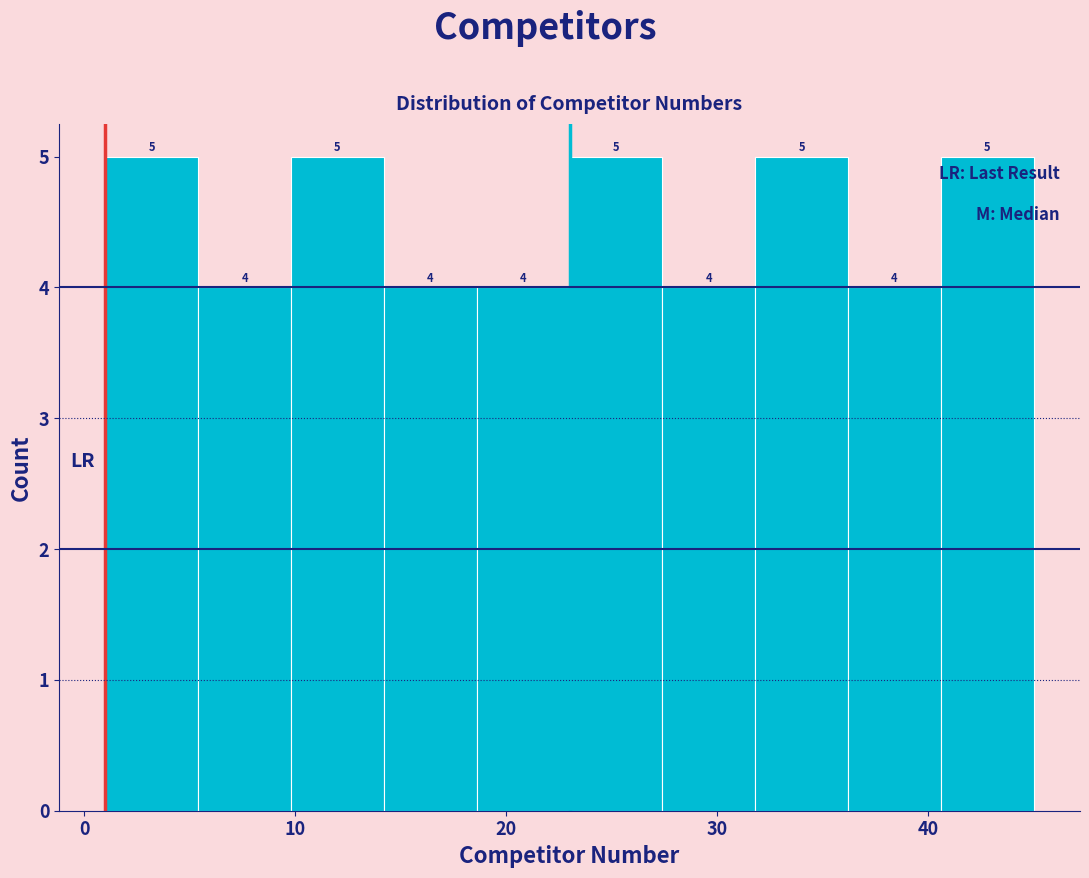

Reading left to right, transcribe this chart: for each bar, give the range it covers on the x-axis and its height. The bar edges are not printed on the chart, so give them approximately, as read against the axis.

1.0 to 5.4: 5
5.4 to 9.8: 4
9.8 to 14.2: 5
14.2 to 18.6: 4
18.6 to 23.0: 4
23.0 to 27.4: 5
27.4 to 31.8: 4
31.8 to 36.2: 5
36.2 to 40.6: 4
40.6 to 45.0: 5